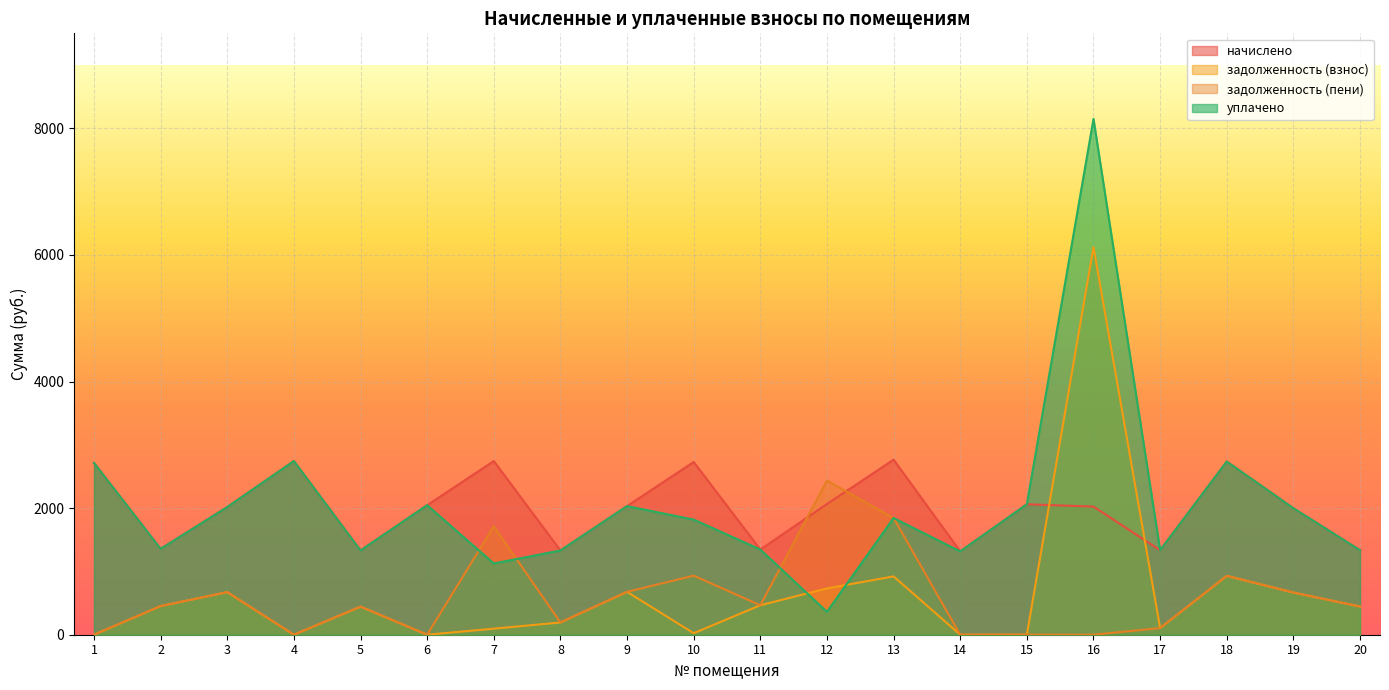

At how many categories does at least one series exceed 4186?

1